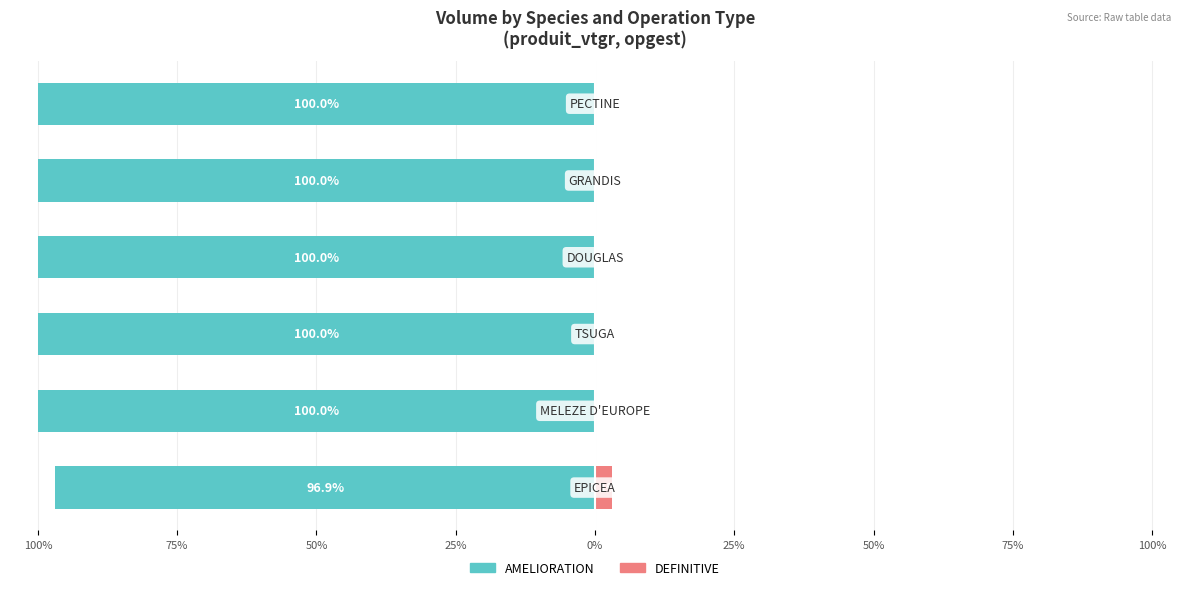

At how many categories does at least one series exceed -52?

6